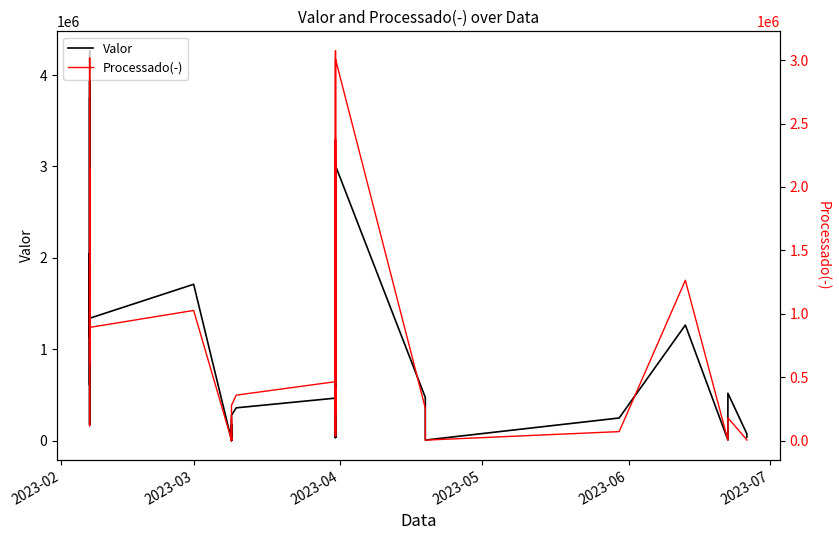

What are all the series names shown in the legend?

Valor, Processado(-)